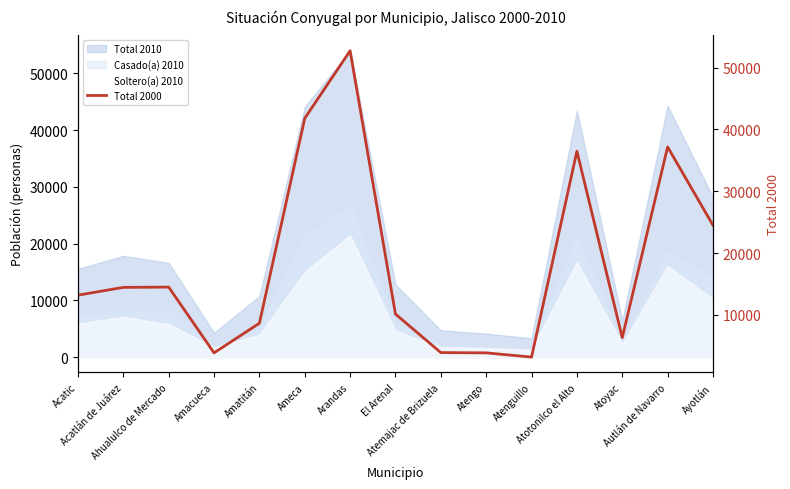

Reading left to right, what are all the values shown in this chart?

13201	14462	14505	3874	8665	41794	52721	10144	3918	3873	3190	36477	6339	37164	24509